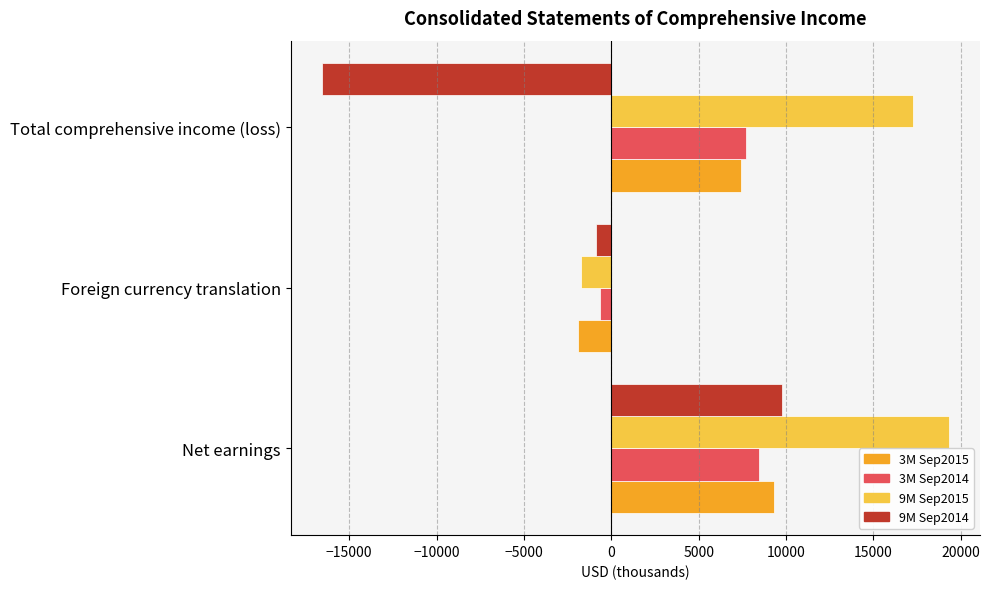

At which category is the sum across all series the highest?

Net earnings